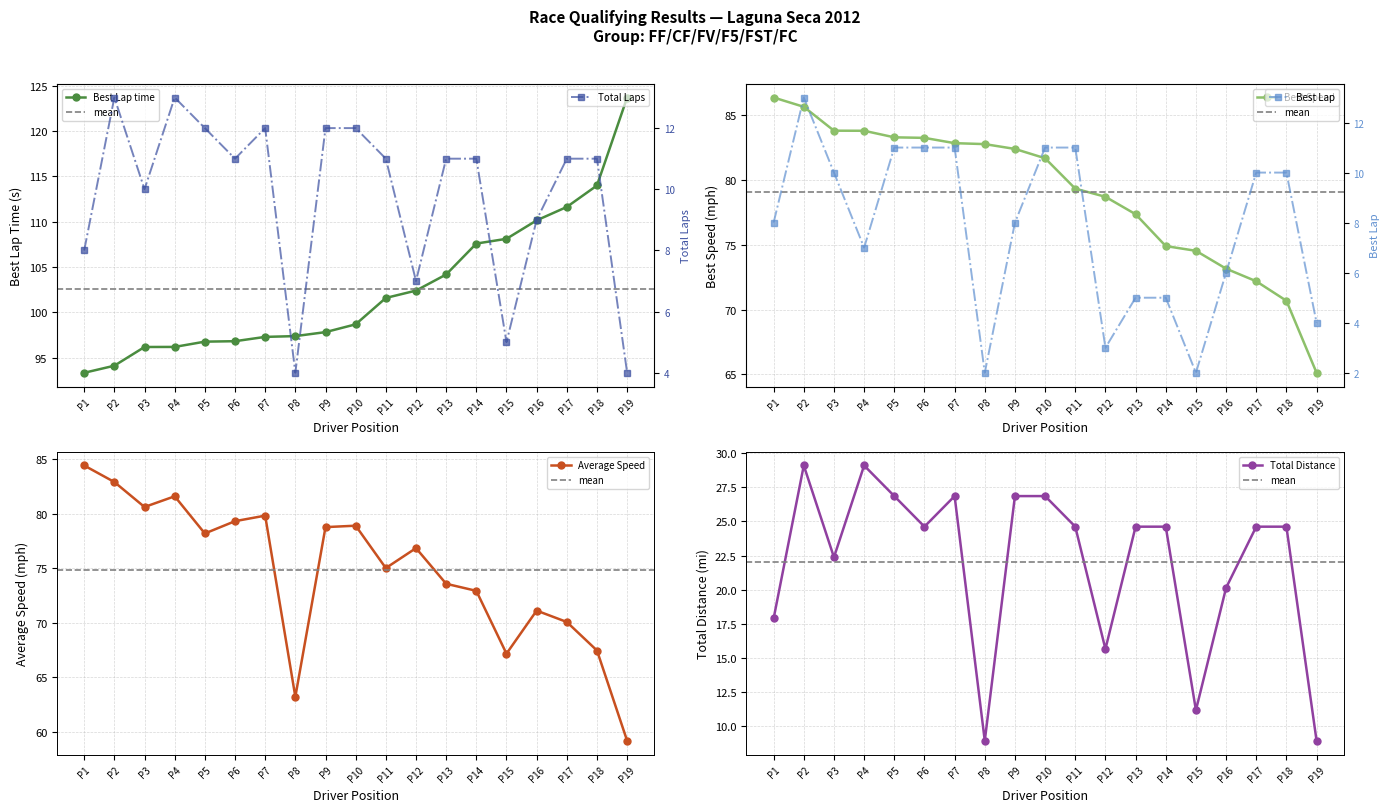

Is it true that Average Speed equals 110.3 at P12?

False